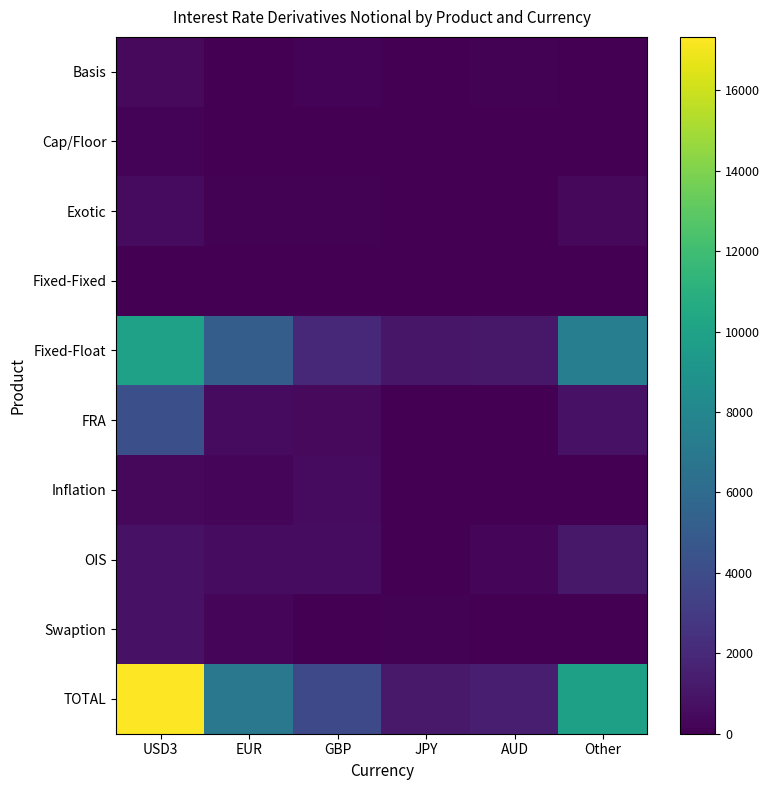

Reading left to right, what are all the values shown in this chart?

Basis: USD3=448	EUR=5	GBP=141	JPY=16	AUD=85	Other=11
Cap/Floor: USD3=139	EUR=30	GBP=2	JPY=3	AUD=0	Other=2
Exotic: USD3=487	EUR=124	GBP=101	JPY=33	AUD=14	Other=342
Fixed-Fixed: USD3=9	EUR=0	GBP=0	JPY=0	AUD=0	Other=2
Fixed-Float: USD3=9897	EUR=5104	GBP=1935	JPY=1016	AUD=1138	Other=7440
FRA: USD3=4236	EUR=530	GBP=437	JPY=0	AUD=0	Other=845
Inflation: USD3=360	EUR=274	GBP=541	JPY=0	AUD=0	Other=12
OIS: USD3=873	EUR=552	GBP=572	JPY=19	AUD=210	Other=1142
Swaption: USD3=878	EUR=331	GBP=66	JPY=117	AUD=30	Other=20
TOTAL: USD3=17327	EUR=6950	GBP=3795	JPY=1204	AUD=1477	Other=9816